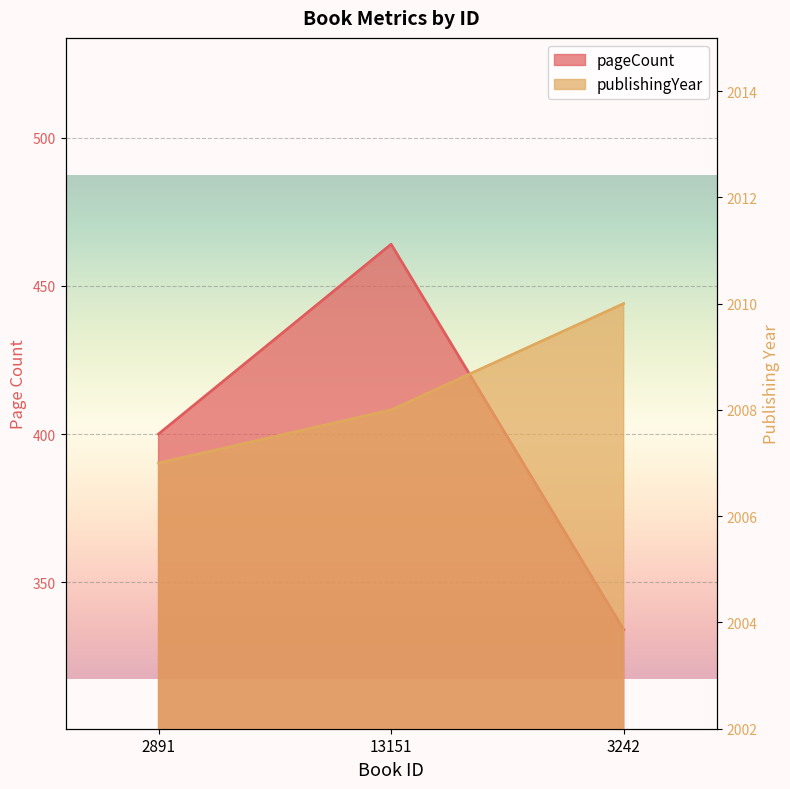

What is the approximate value of pageCount at 3242, to the nearest 10?

330